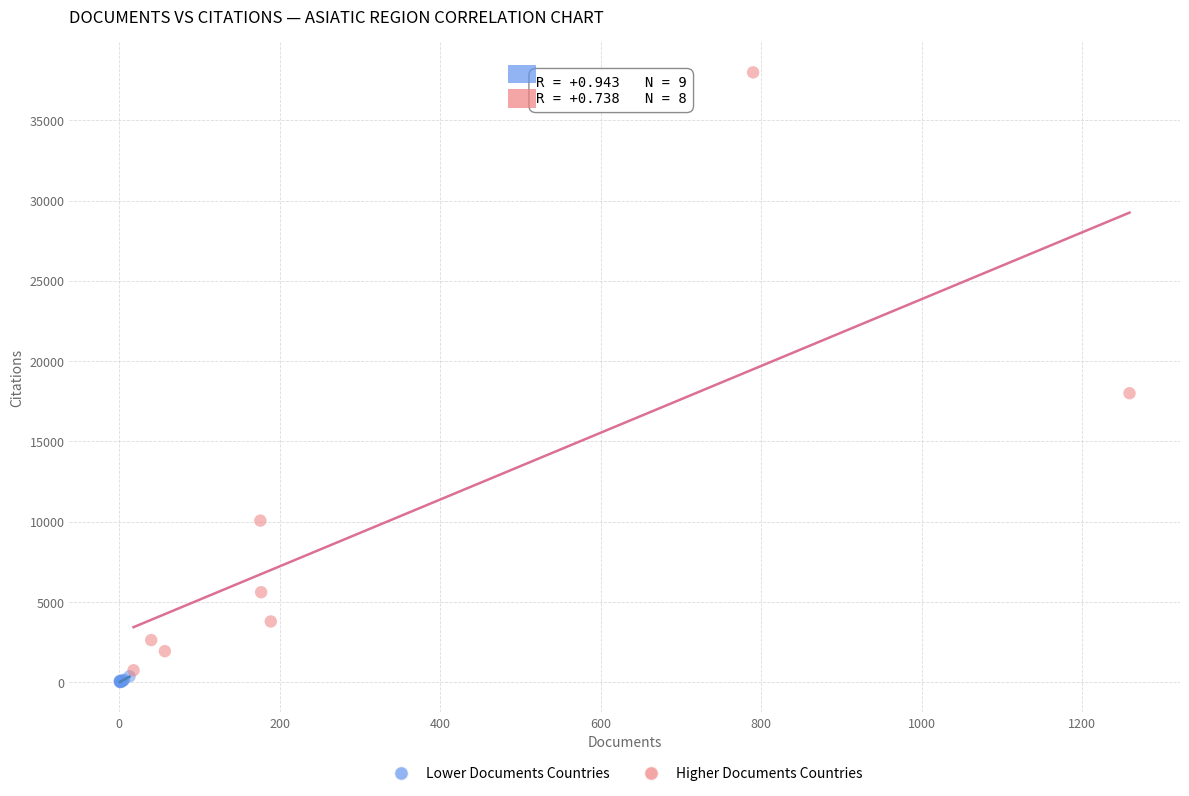

Which series reaches the maximum Y coordinate?

Higher Documents Countries